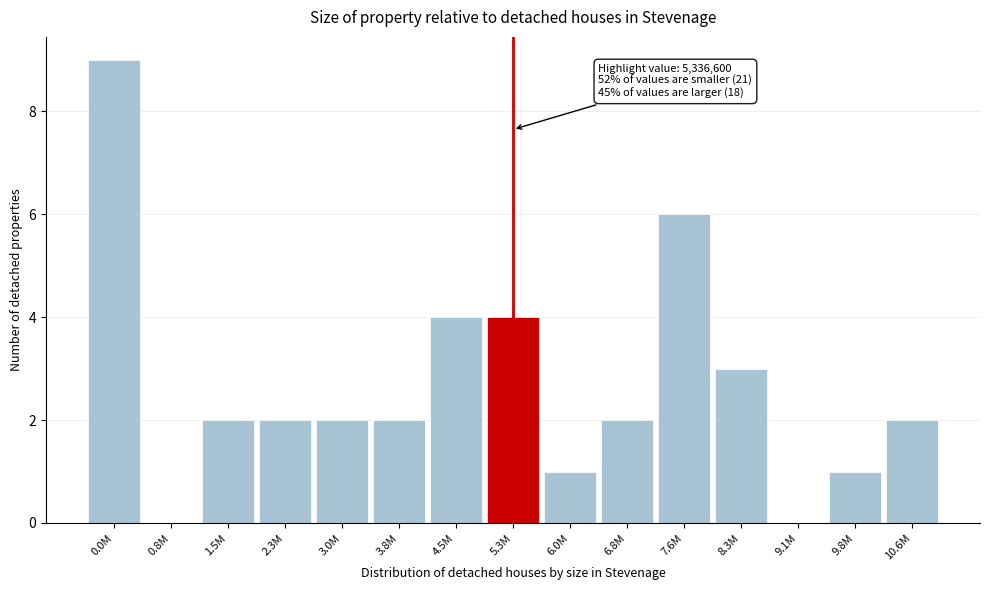

Reading right to left, extract all data points from this chart.

10.6M=2	9.8M=1	9.1M=0	8.3M=3	7.6M=6	6.8M=2	6.0M=1	5.3M=4	4.5M=4	3.8M=2	3.0M=2	2.3M=2	1.5M=2	0.8M=0	0.0M=9